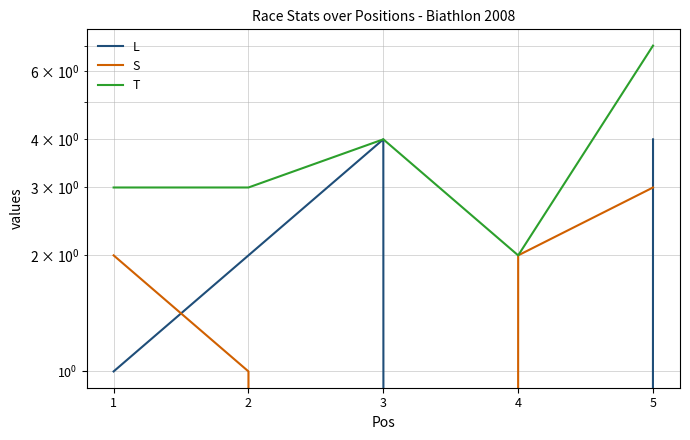

Is it true that T equals 2 at 4?

True